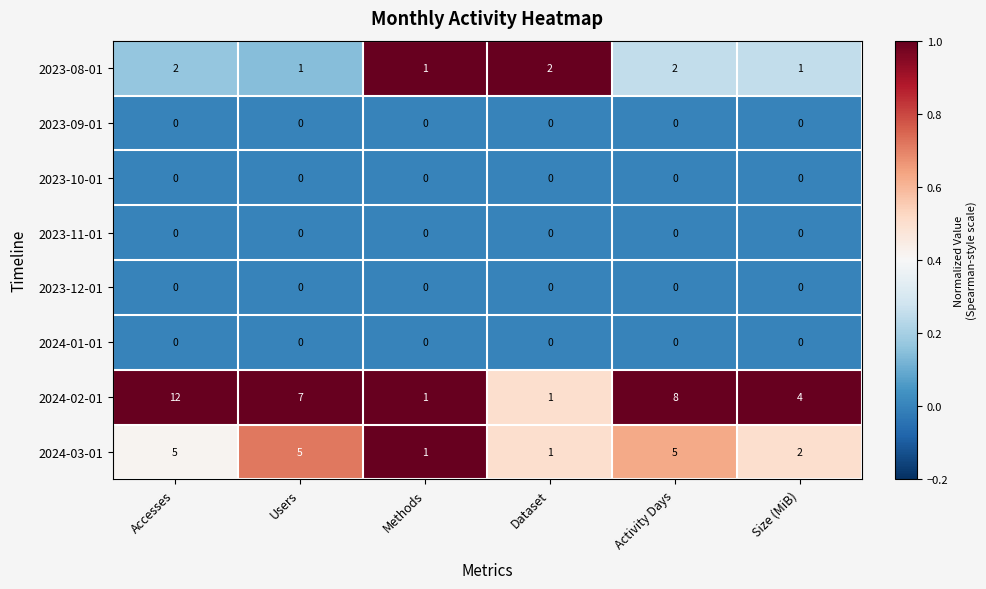

The value of 2023-09-01 at Size (MiB) is 0. True or false?

True